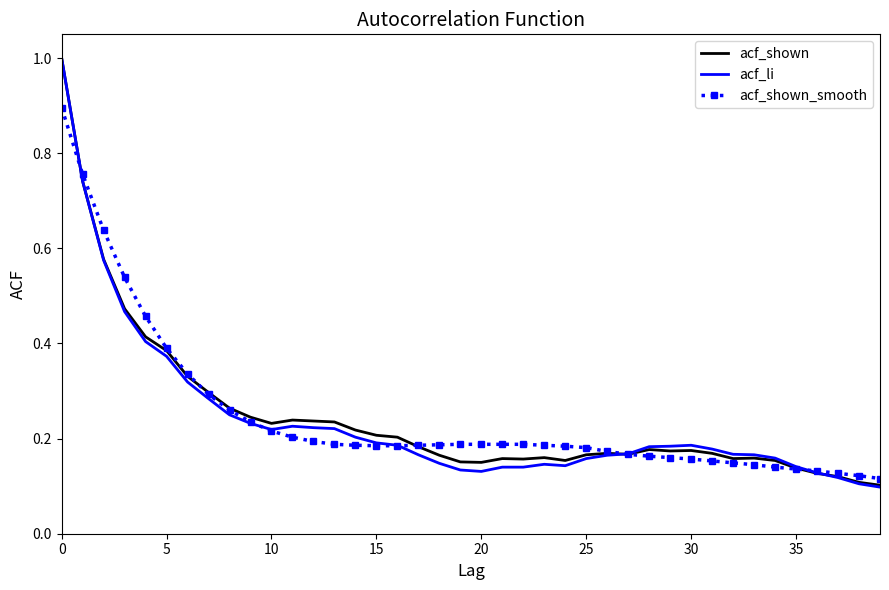

The acf_li series shows 0.3 at 0. True or false?

False